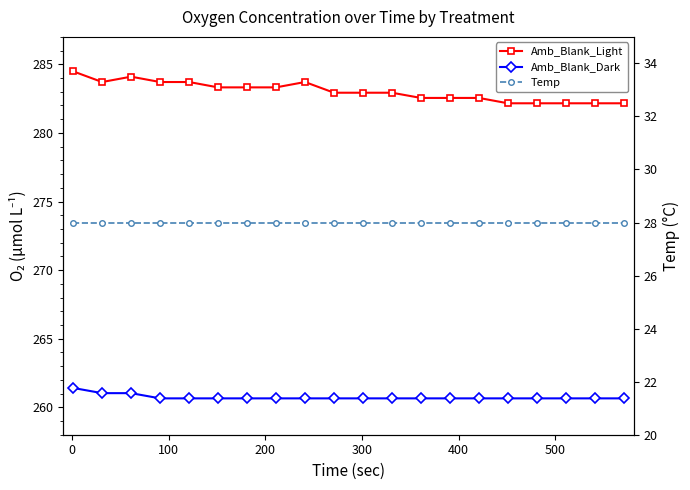

What is the minimum value for Amb_Blank_Light?

282.2